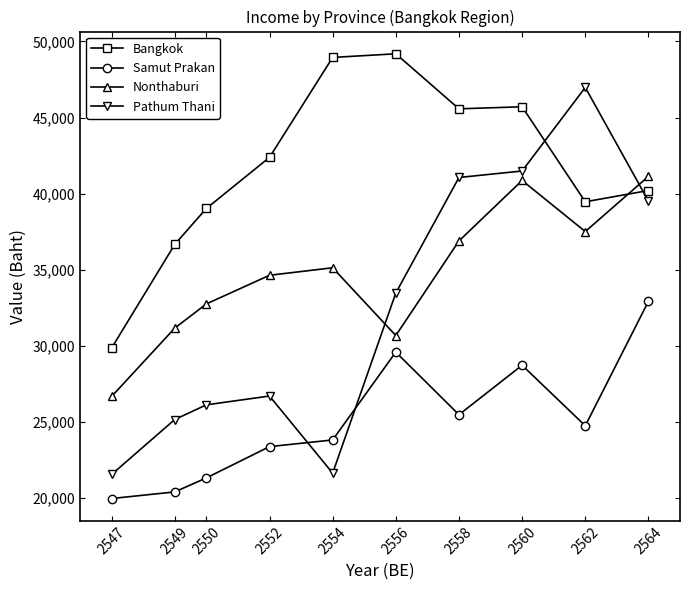

Which series has the widest spread of values?

Pathum Thani